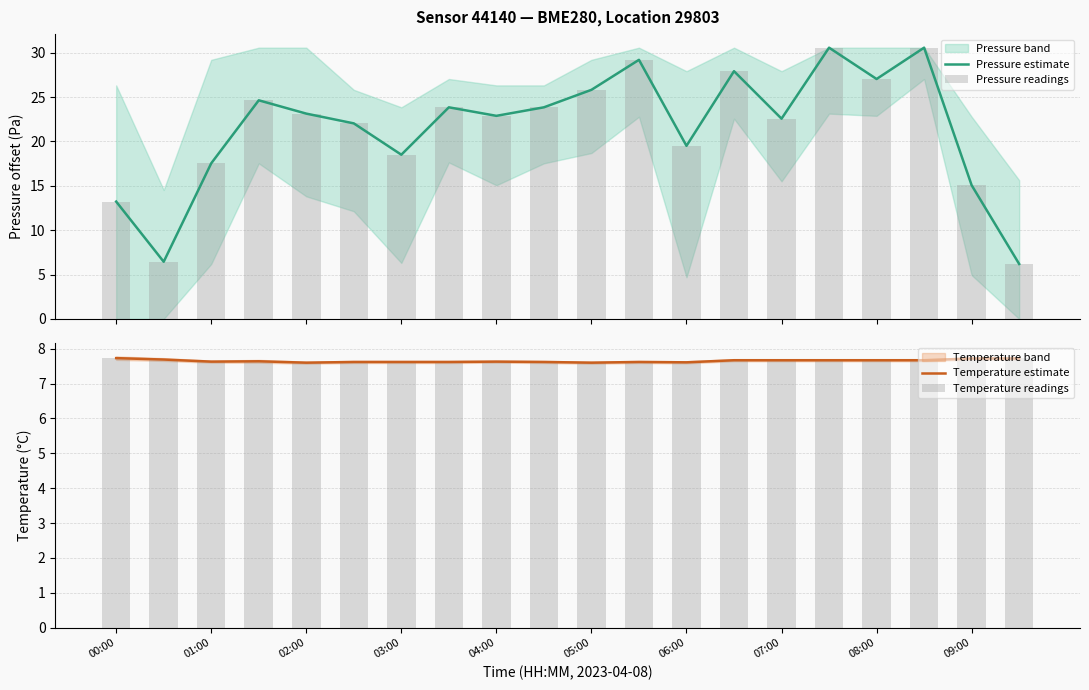

What is the maximum value for Pressure estimate?

30.6